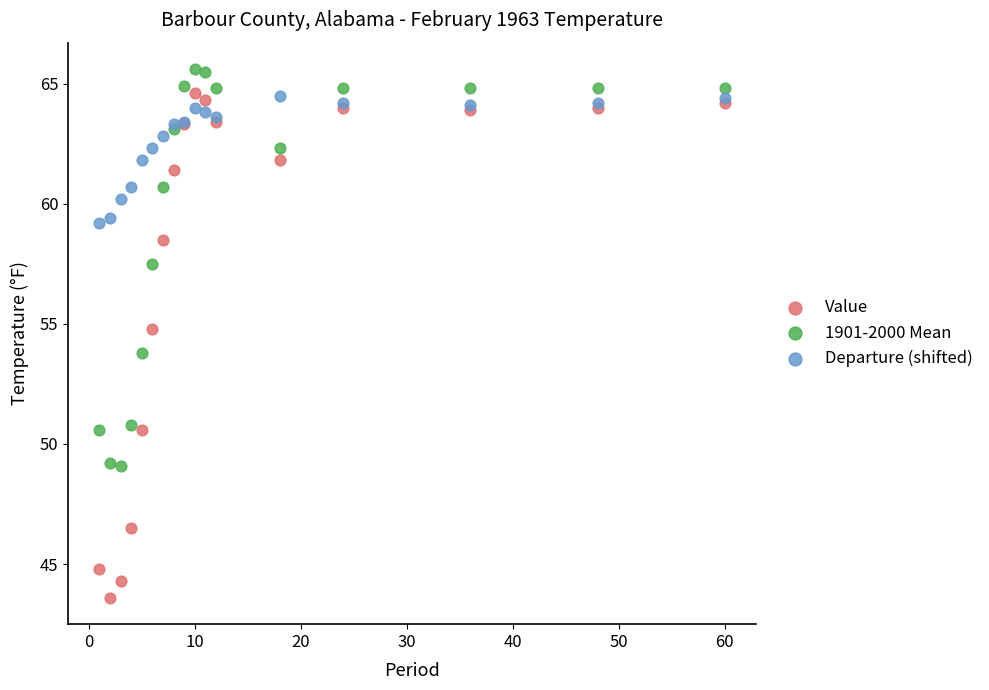

Which series reaches the maximum Y coordinate?

1901-2000 Mean